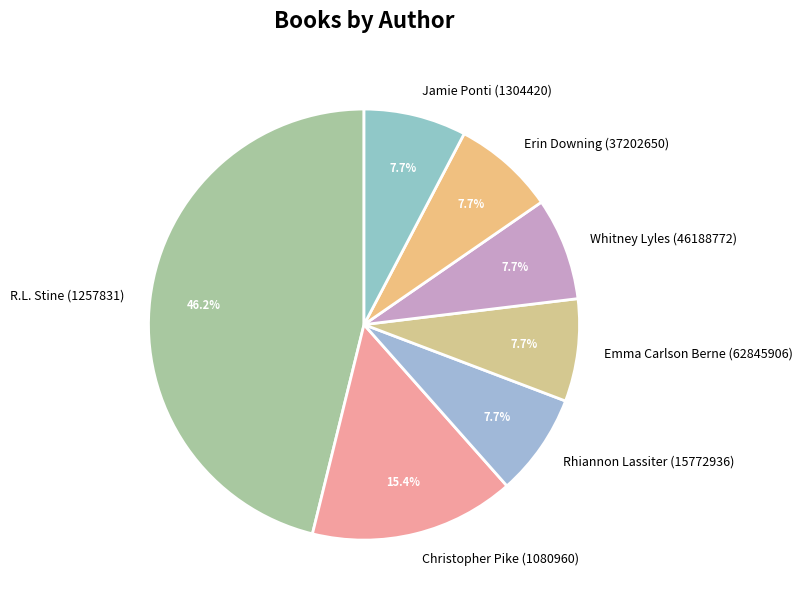

What is the largest slice in the pie chart?

R.L. Stine (1257831)